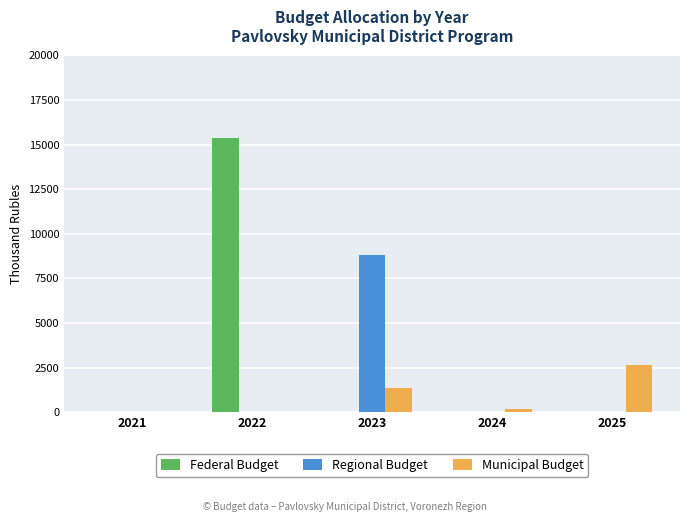

Which series has the largest total across all categories?

Federal Budget